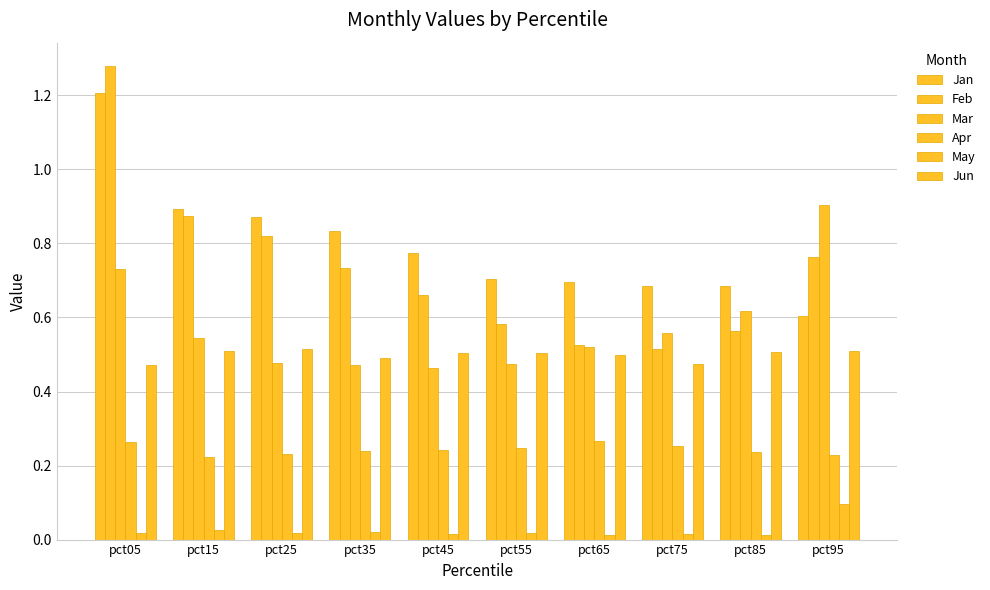

Count the number of data series in this chart.

6